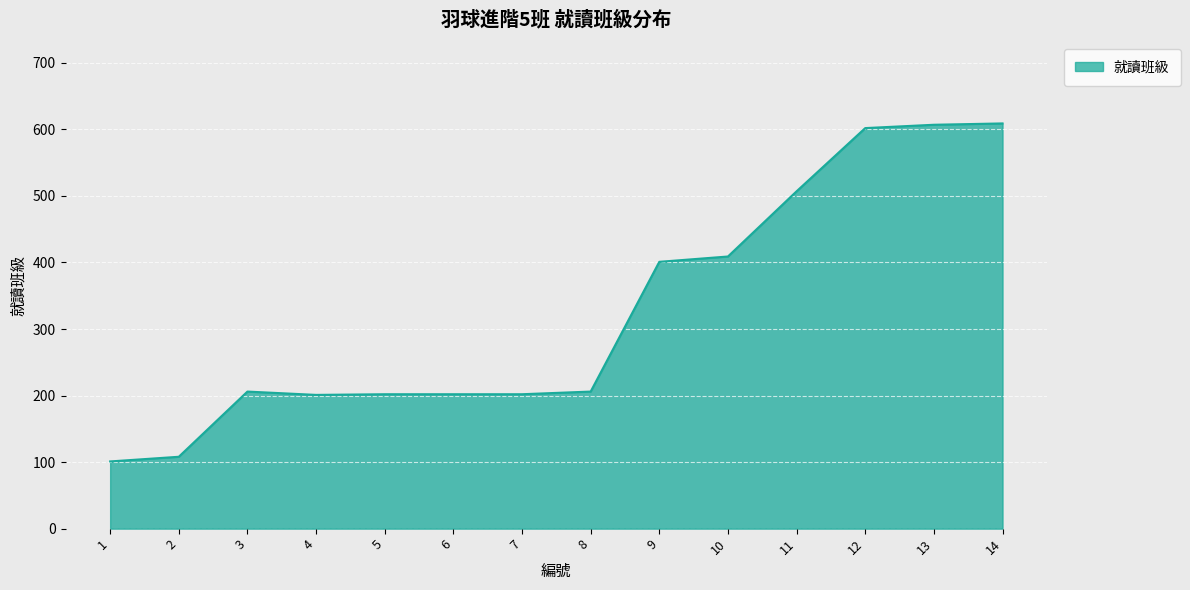

What is the maximum value shown in the chart?

609